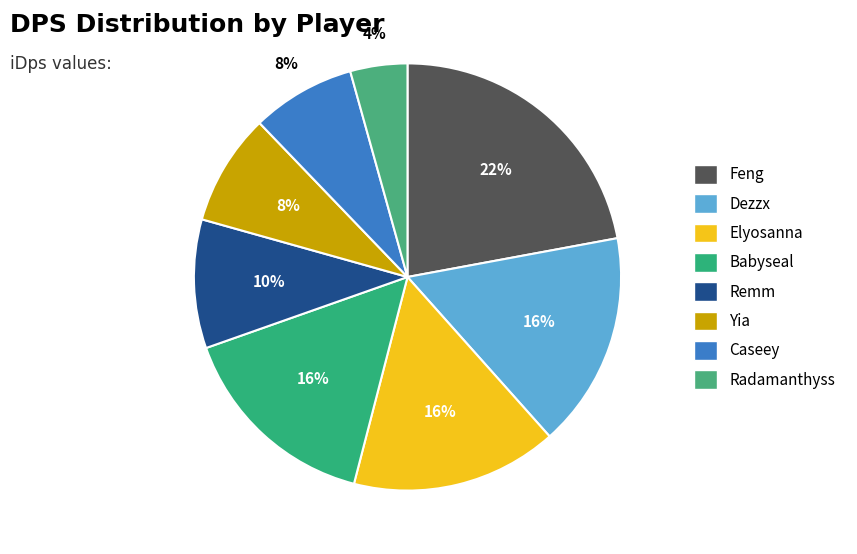

Rank the categories by value from lowest to highest.

Radamanthyss, Caseey, Yia, Remm, Babyseal, Elyosanna, Dezzx, Feng